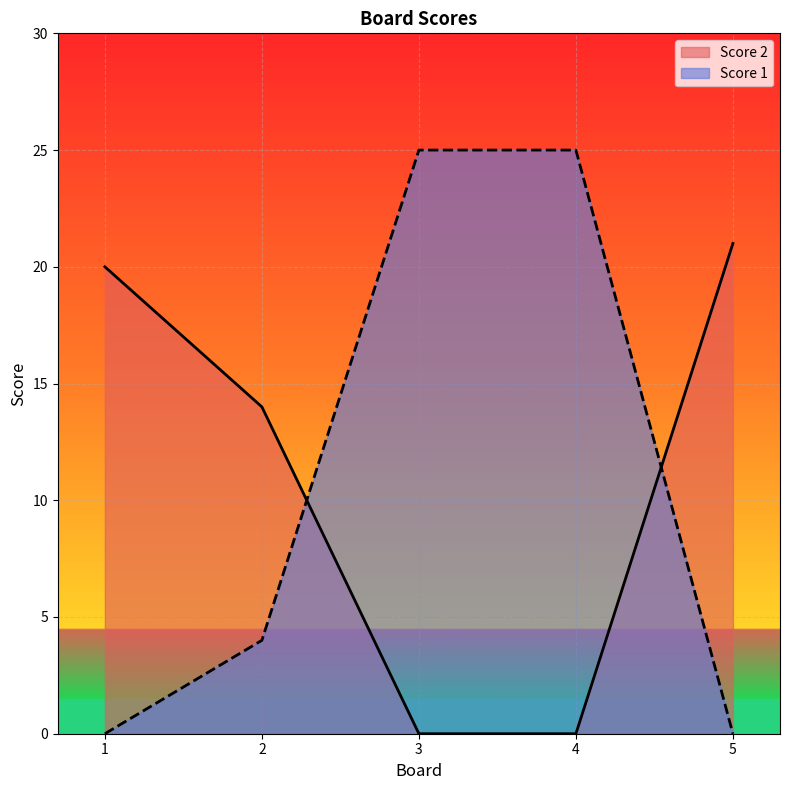

At which category is the sum across all series the highest?

3